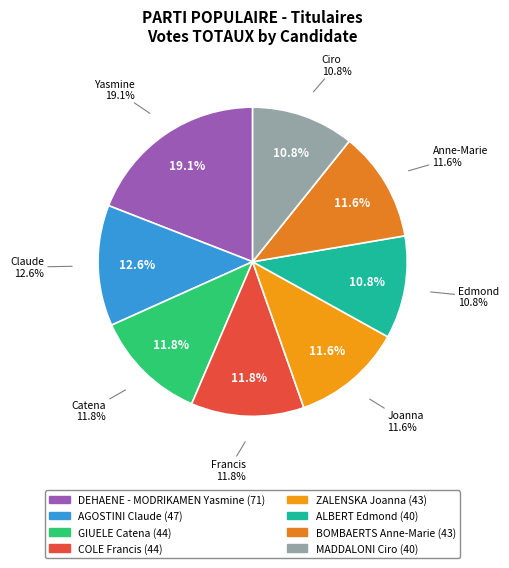

Which category has the smallest portion of the pie?

ALBERT Edmond